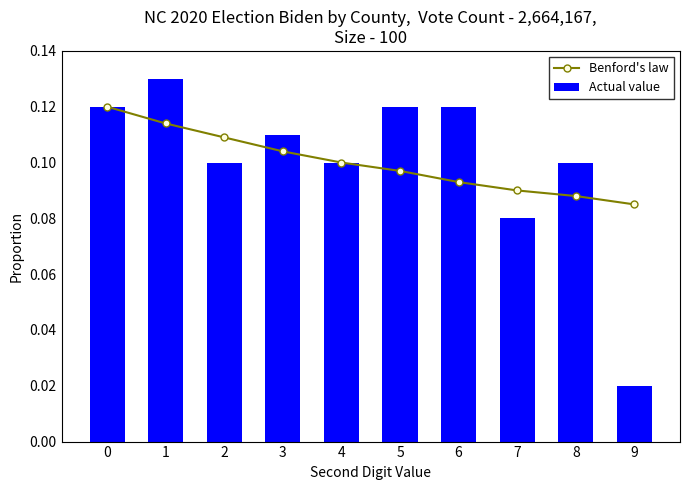

Are the bars horizontal?

No